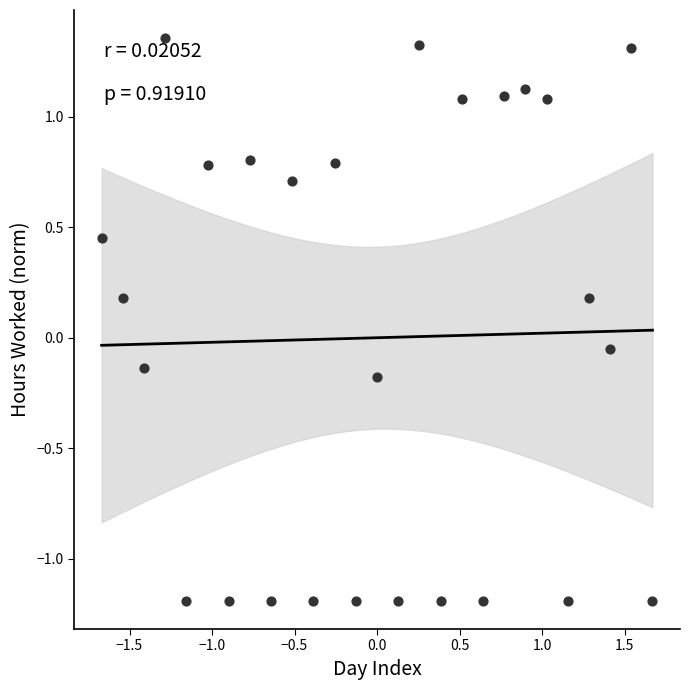

What is the range of X values (max minus min)?

3.3